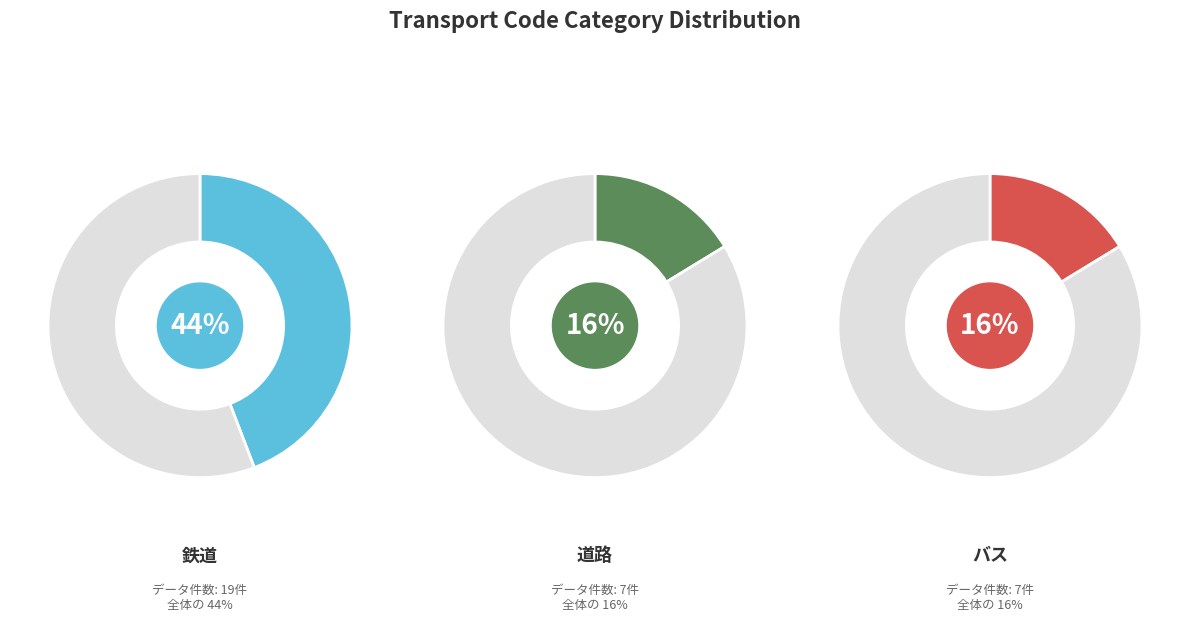

To the nearest percent, what portion does 道路 represent?

16%